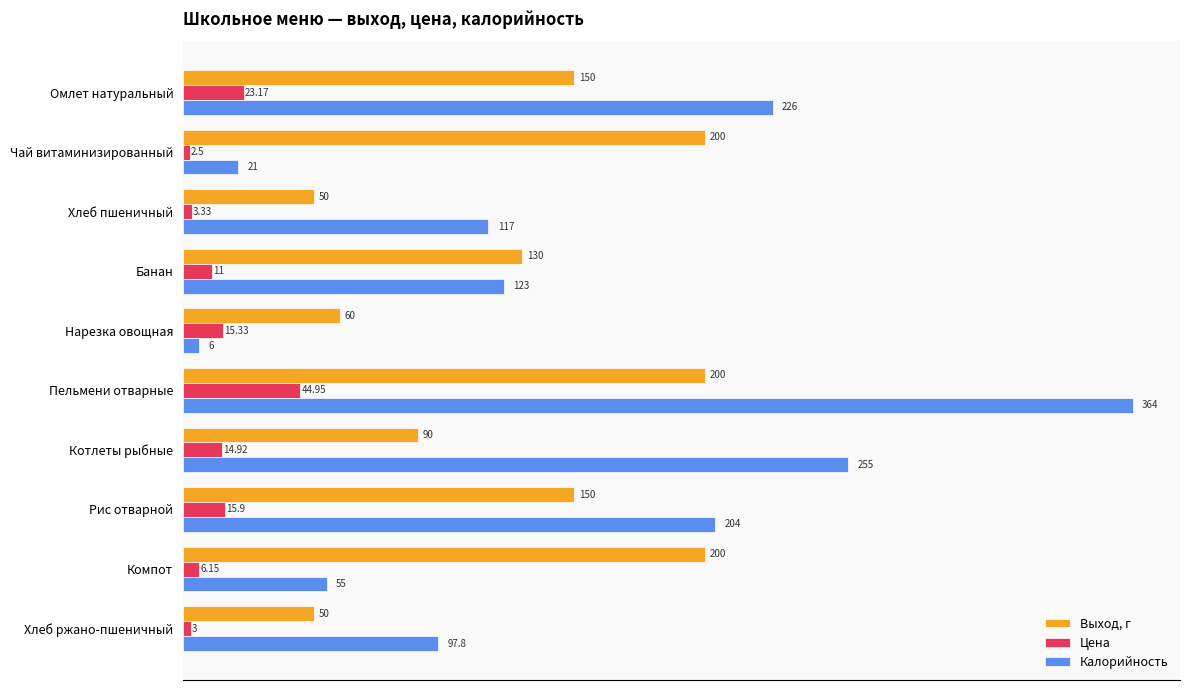

List the series in order of their peak value, lowest first.

Цена, Выход, г, Калорийность